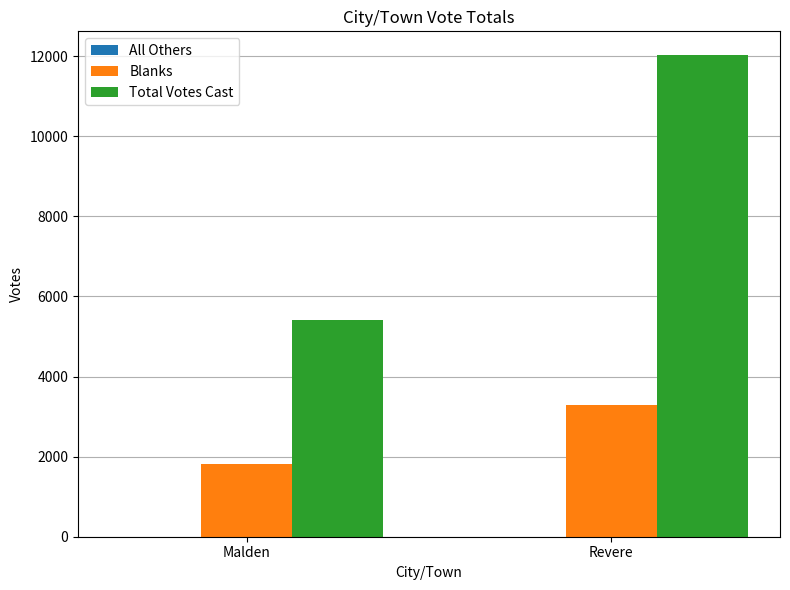

Which category has the highest value across all series?

Revere